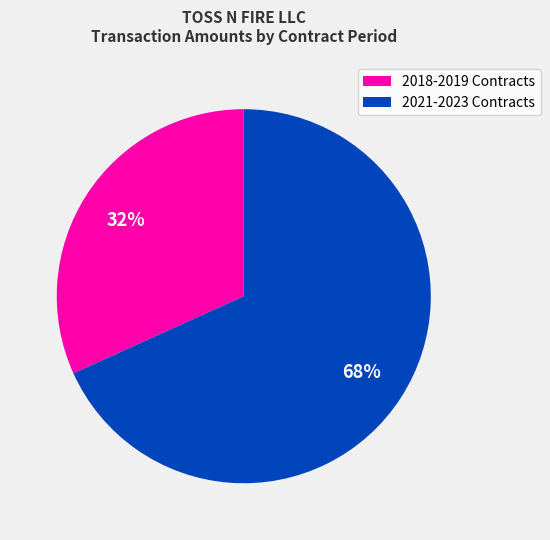

Is there any slice that represents more than half of the pie?

Yes